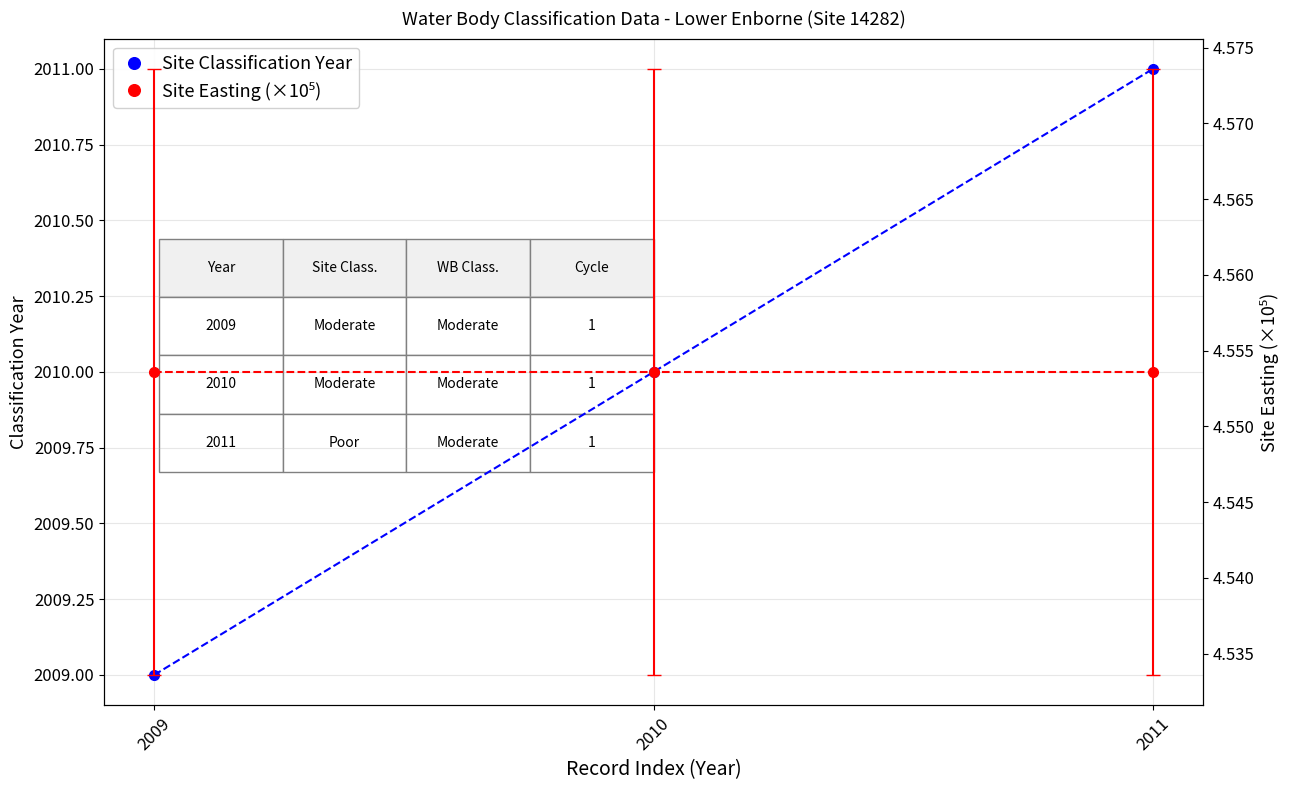

Which series changed the most between 2010 and 2011?

Site Classification Year